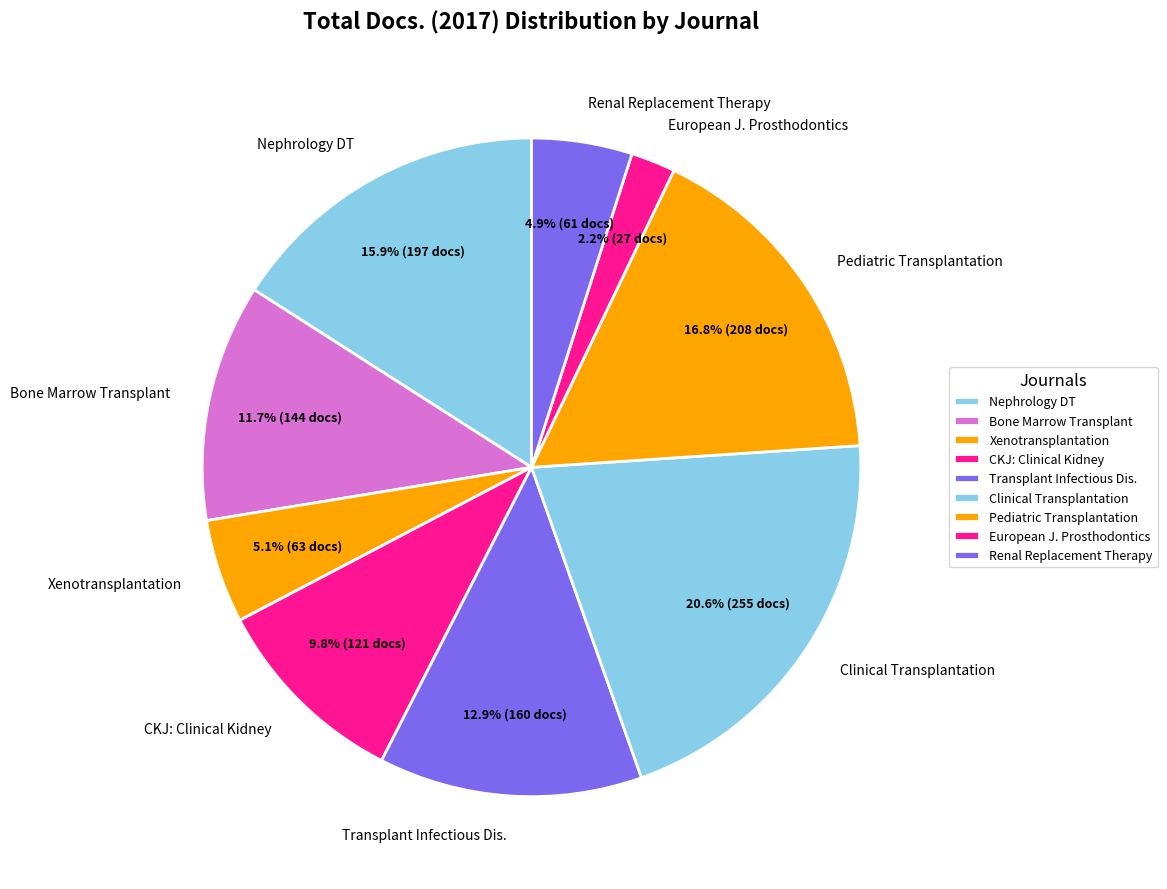

Combined, do Bone Marrow Transplant and Nephrology DT account for over 50%?

No